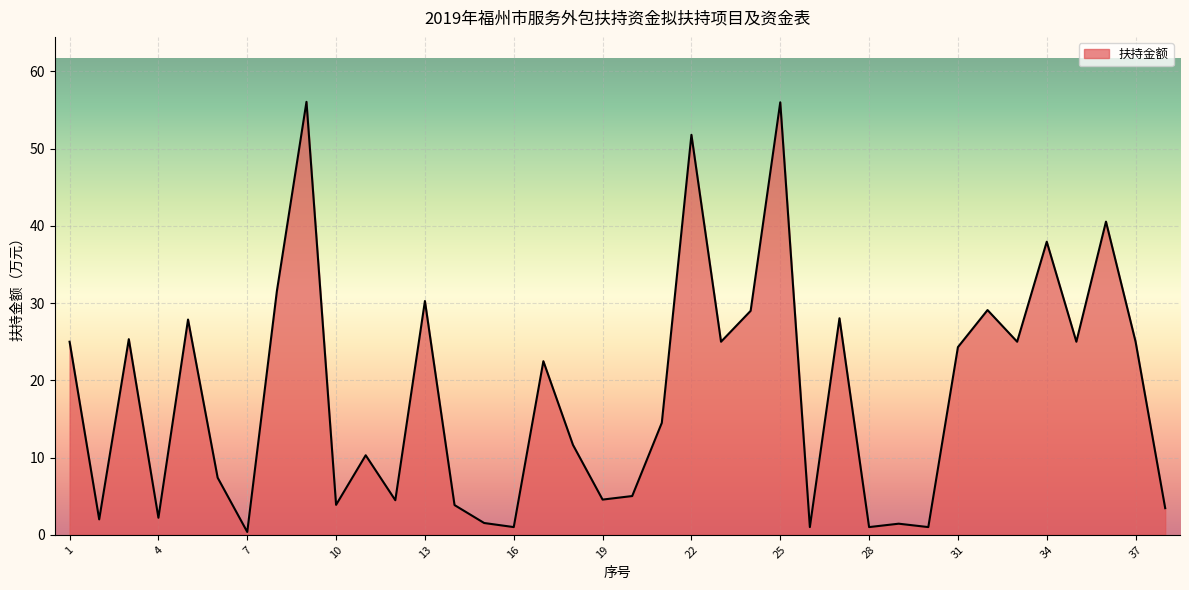

What is the greatest value displayed?

56.1